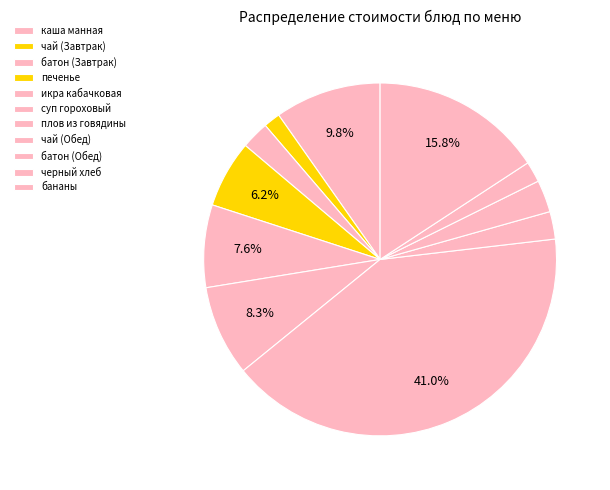

Count the number of slices in the pie.

11